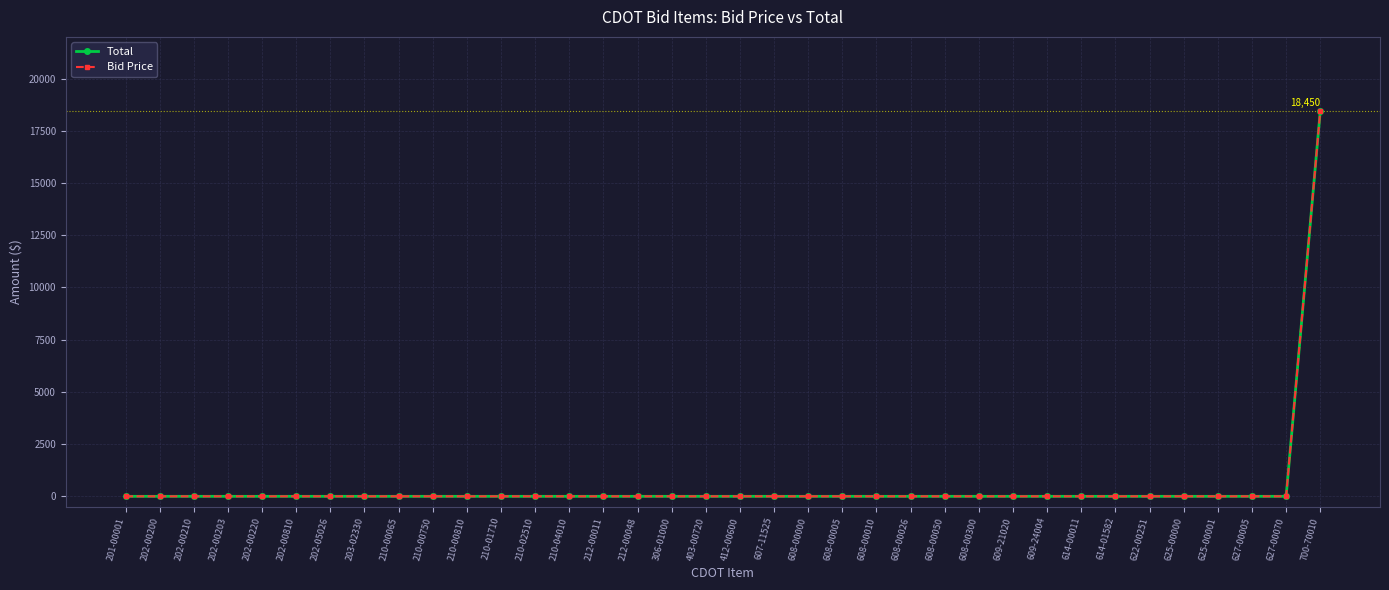

At which label is Bid Price closest to 9225?

201-00001